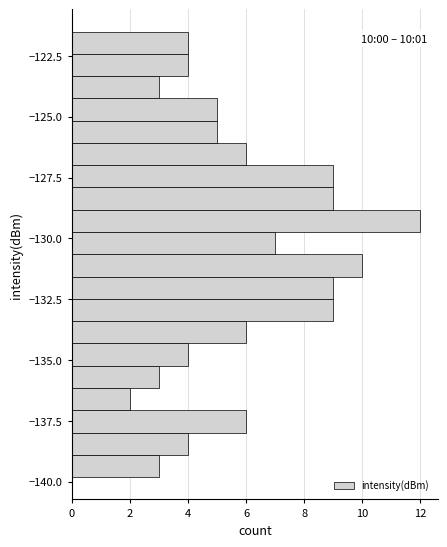

Around what value on the y-axis is the longest bar? Give the approximate position of its centre, as read against the axis.

-129.5